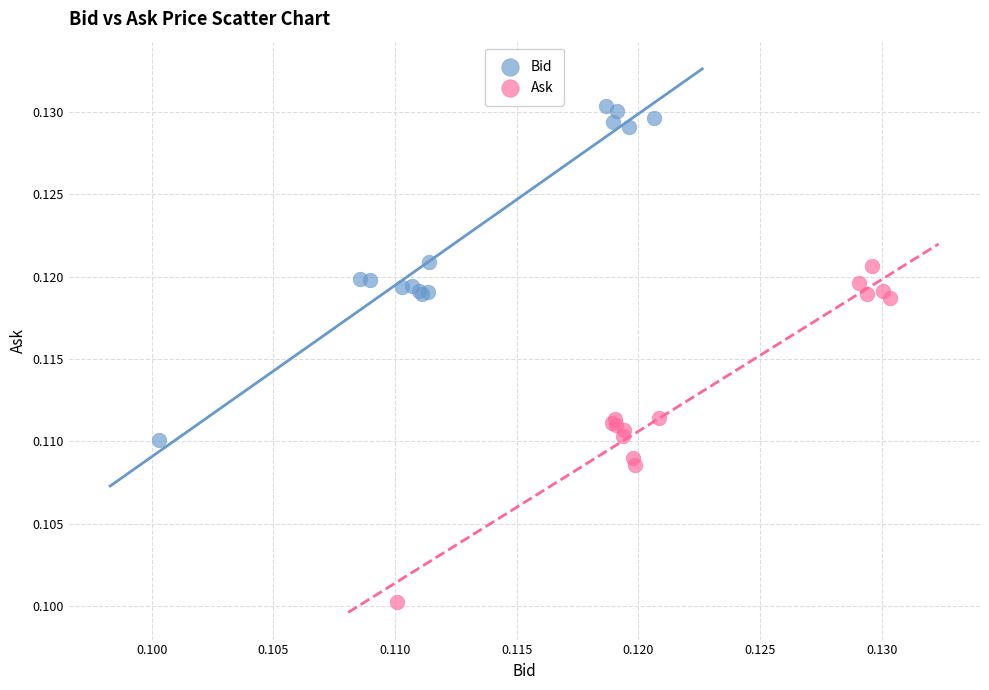

Which series reaches the minimum Y coordinate?

Ask